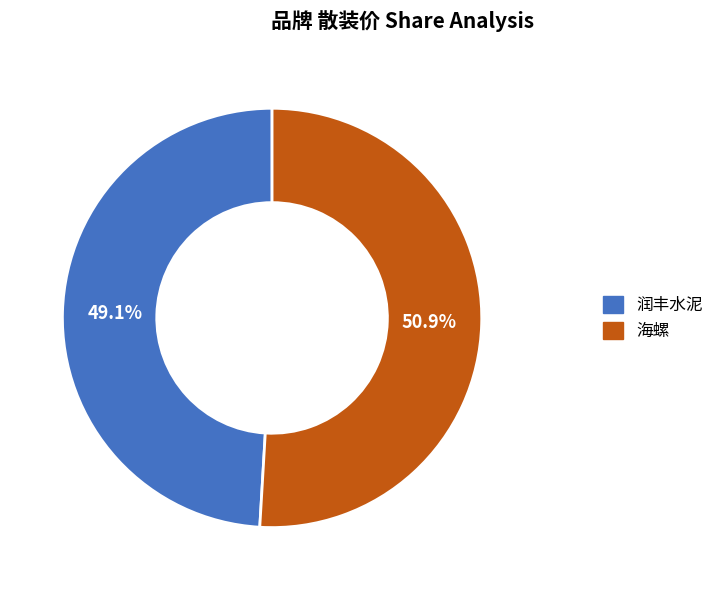

To the nearest percent, what is the average slice percentage?

50%